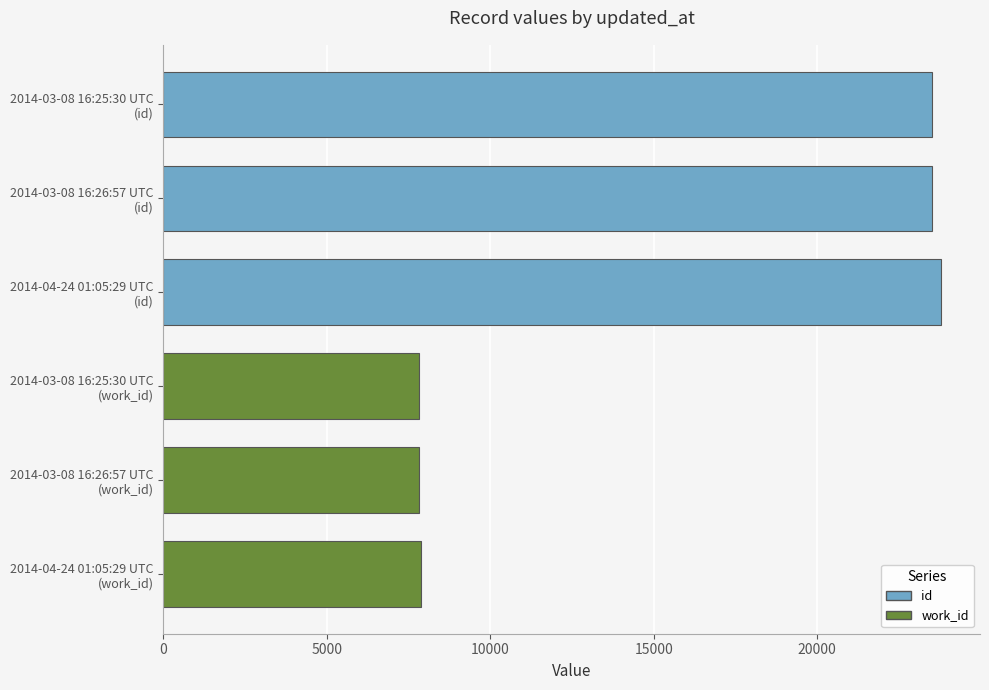

What is the greatest value displayed?

23791